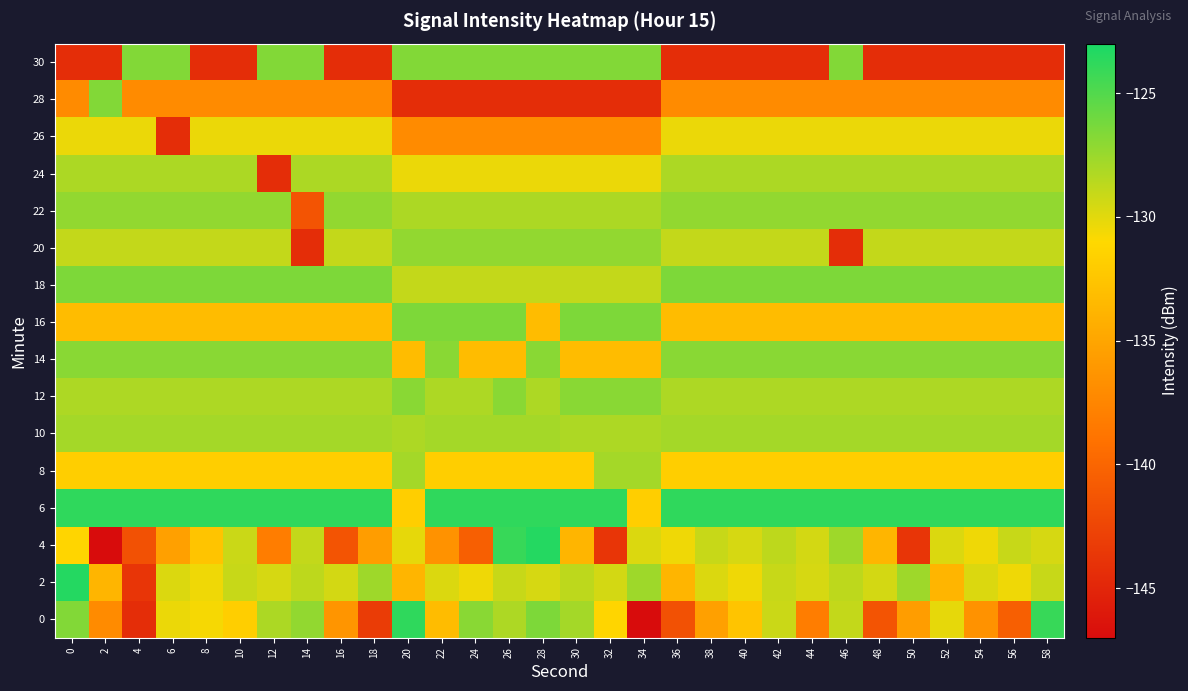

What is the maximum value shown in the chart?

-123.4